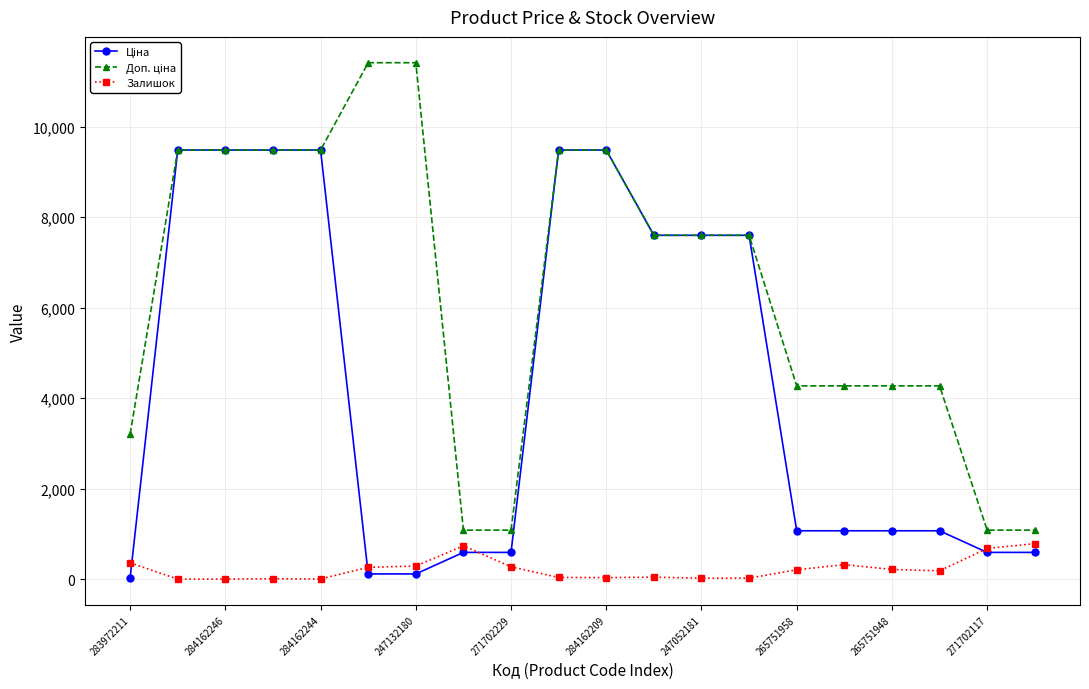

At how many categories does at least one series exceed 7029?

11